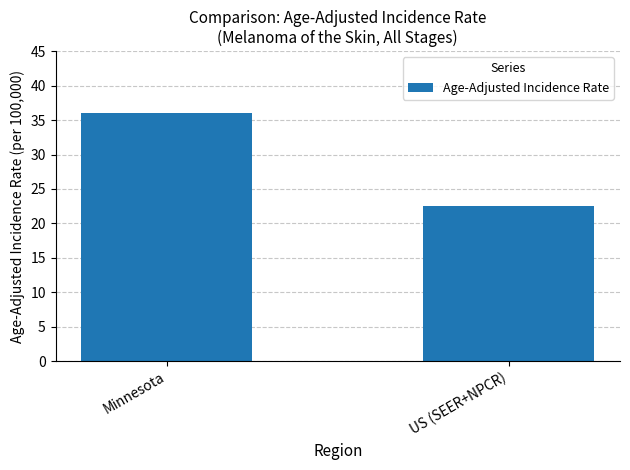

The chart shows a value of 15.0 at US (SEER+NPCR). True or false?

False